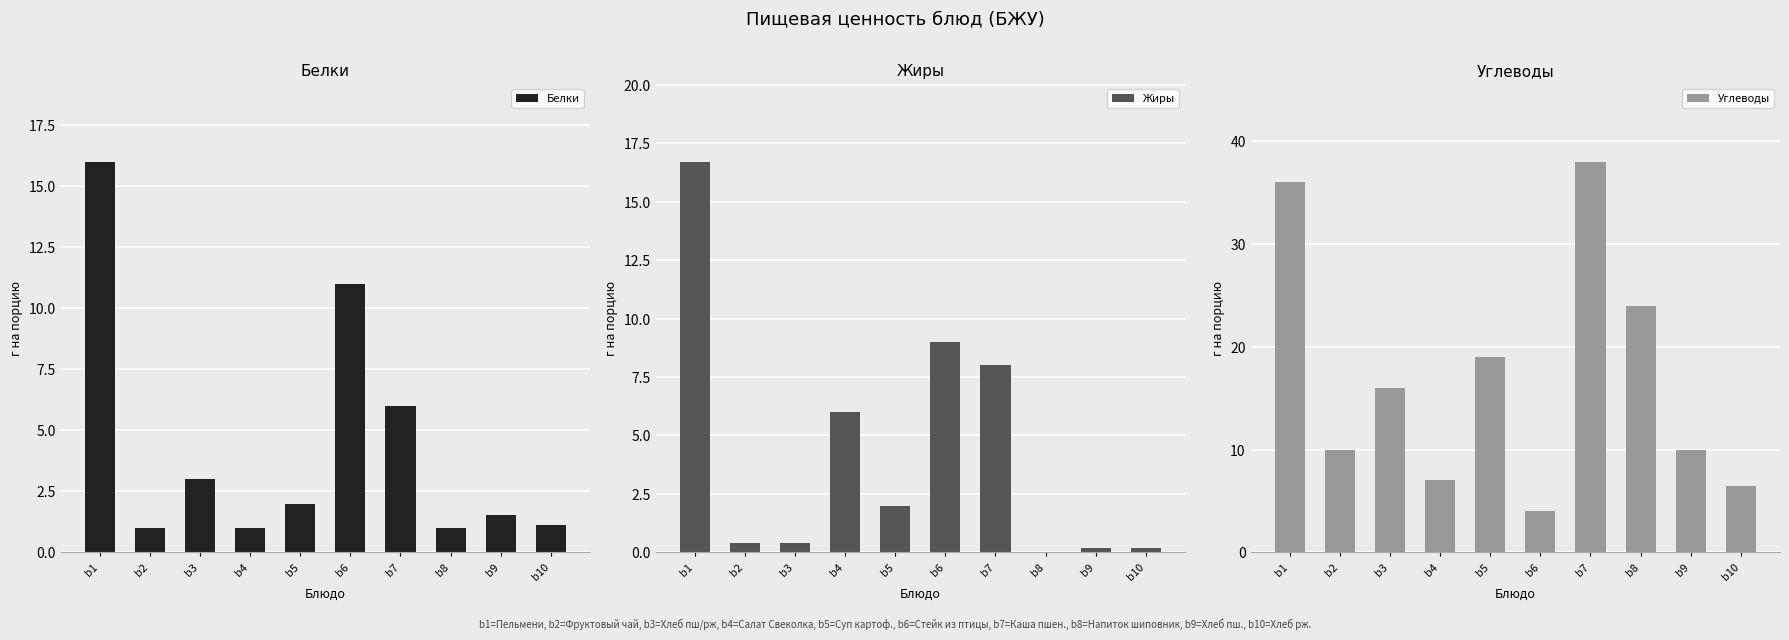

The Углеводы series shows 23.9 at b7. True or false?

False